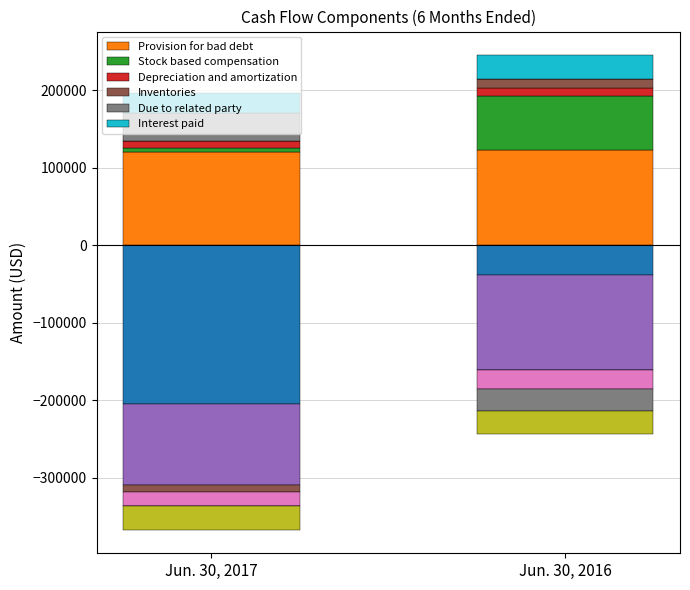

What is the difference between the maximum and minimum values in the Interest paid series?

3996